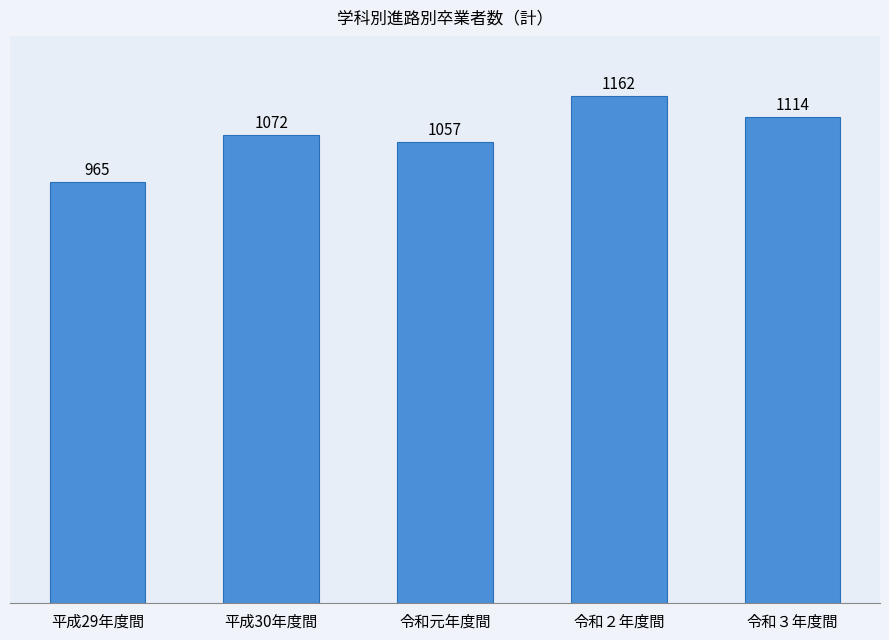

Reading left to right, extract all data points from this chart.

965	1072	1057	1162	1114